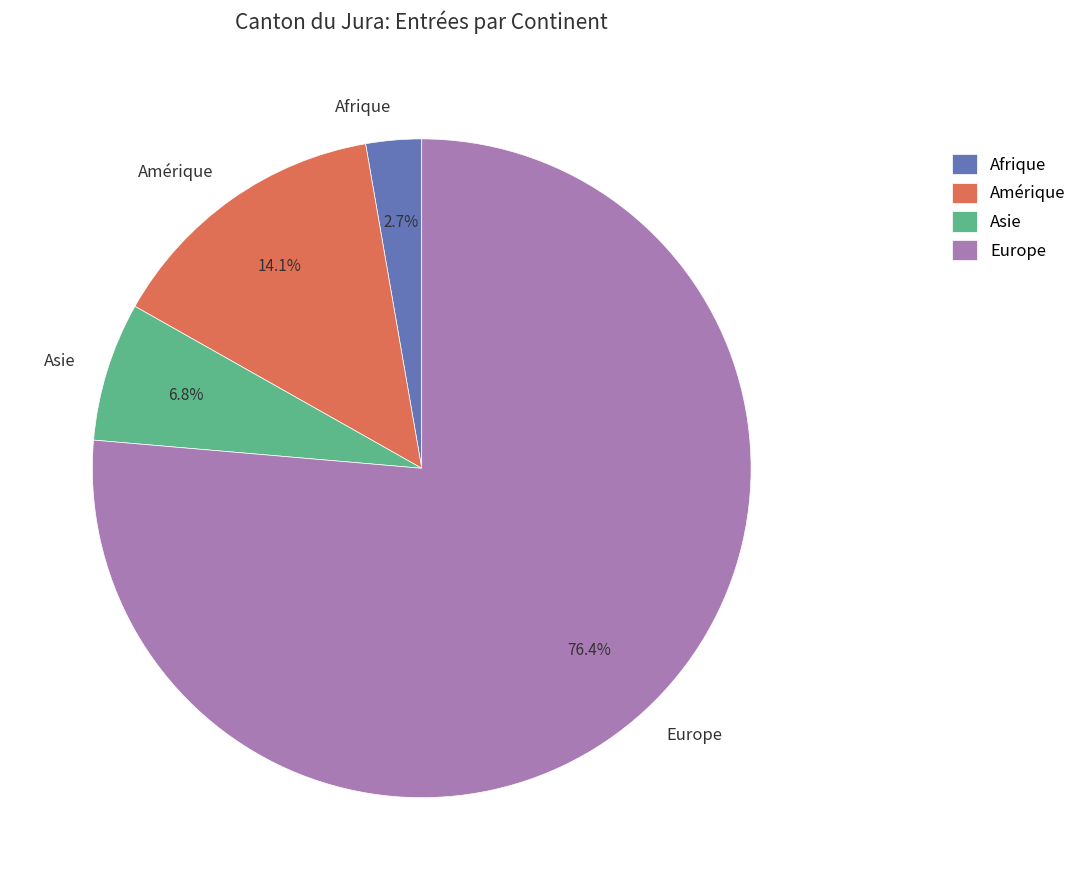

What percentage do Asie and Amérique together represent?

20.9%